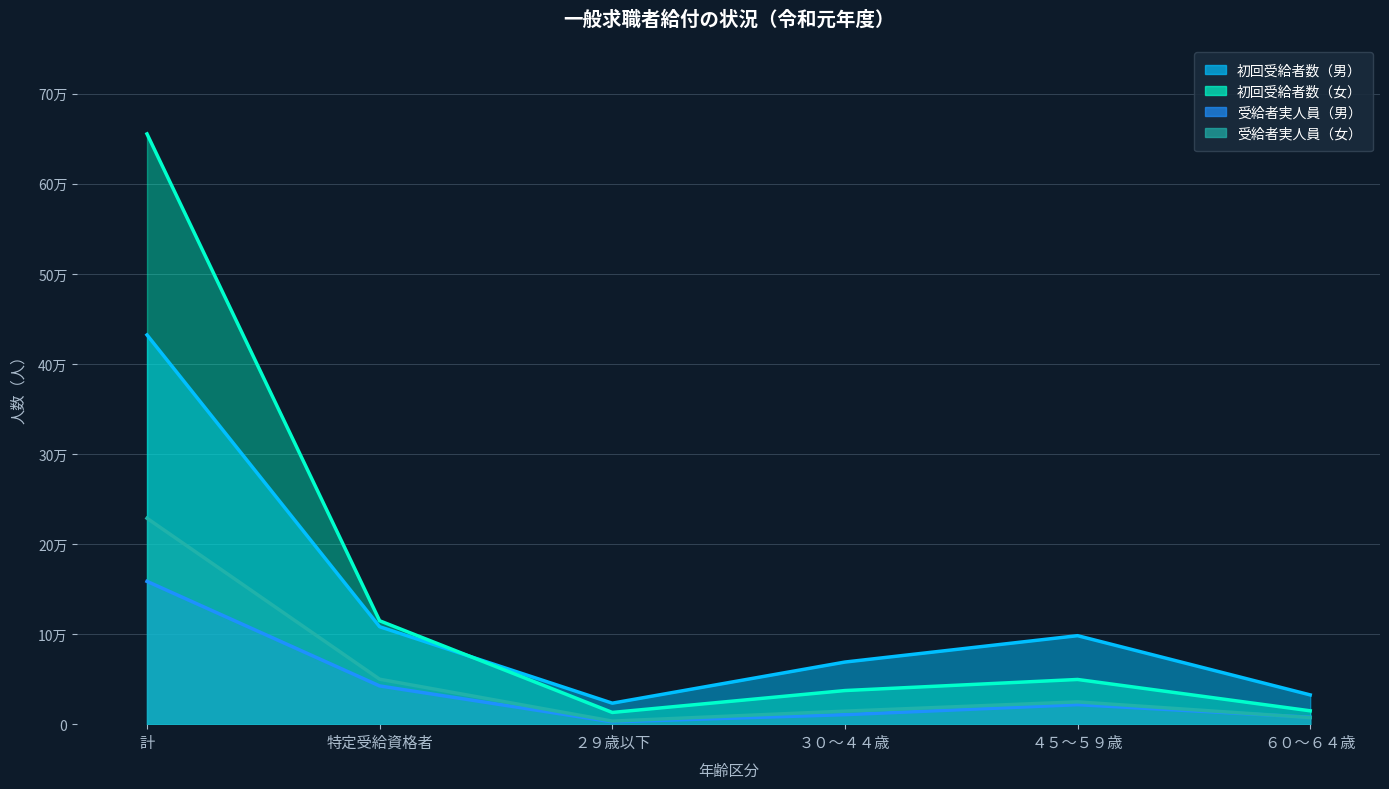

True or false: 受給者実人員（女） and 初回受給者数（女） cross at least once.

False